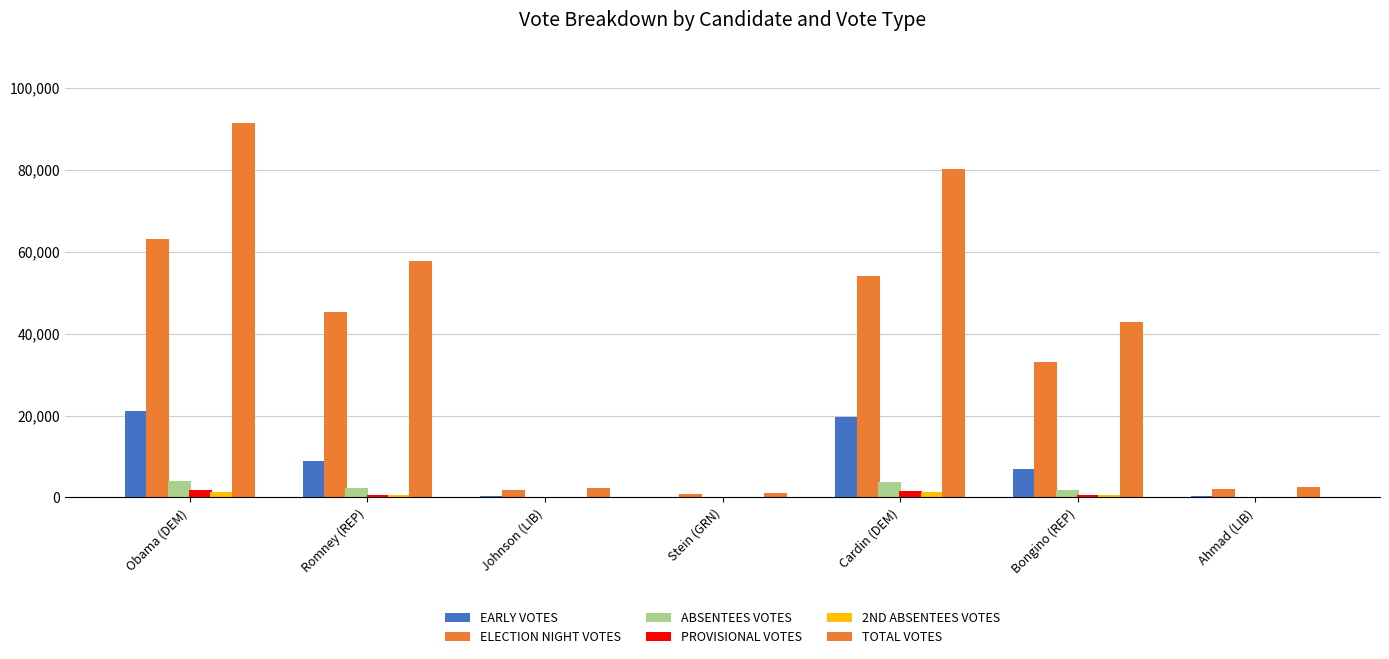

Where is 2ND ABSENTEES VOTES nearest to the value 702?

Romney (REP)